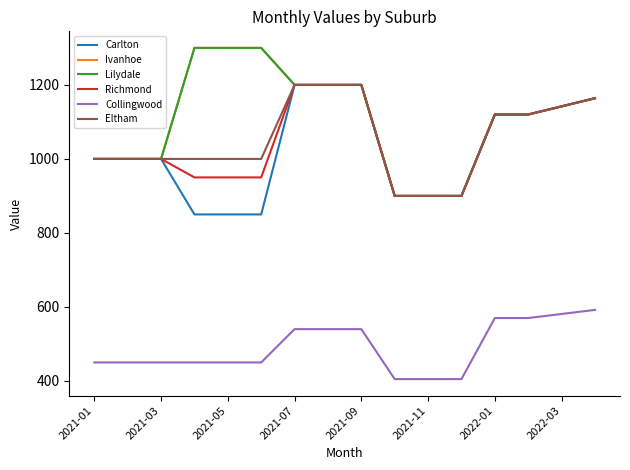

Does the chart have visible grid lines?

No